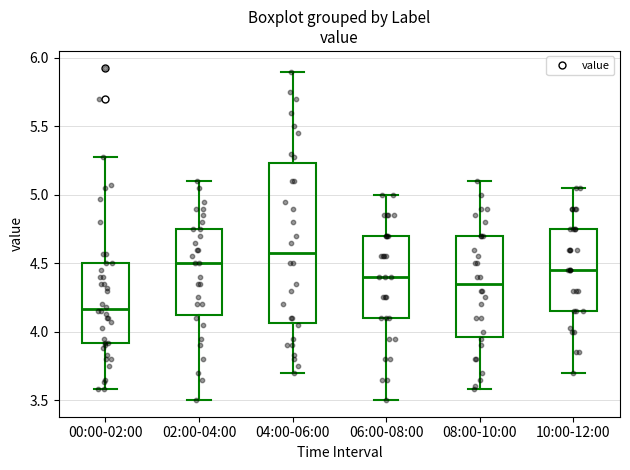

Reading left to right, transcribe this box plot: for each box, give where its median line is, the range the box spans, and where its two whiskers end, as read against the y-axis. The values are not printed on the chart, so give them approximately, as read against the axis.

00:00-02:00: median 4.15, box 3.90 to 4.50, whiskers 3.60 to 5.30
02:00-04:00: median 4.50, box 4.15 to 4.75, whiskers 3.50 to 5.10
04:00-06:00: median 4.60, box 4.05 to 5.25, whiskers 3.70 to 5.90
06:00-08:00: median 4.40, box 4.10 to 4.70, whiskers 3.50 to 5.00
08:00-10:00: median 4.35, box 3.95 to 4.70, whiskers 3.60 to 5.10
10:00-12:00: median 4.45, box 4.15 to 4.75, whiskers 3.70 to 5.05